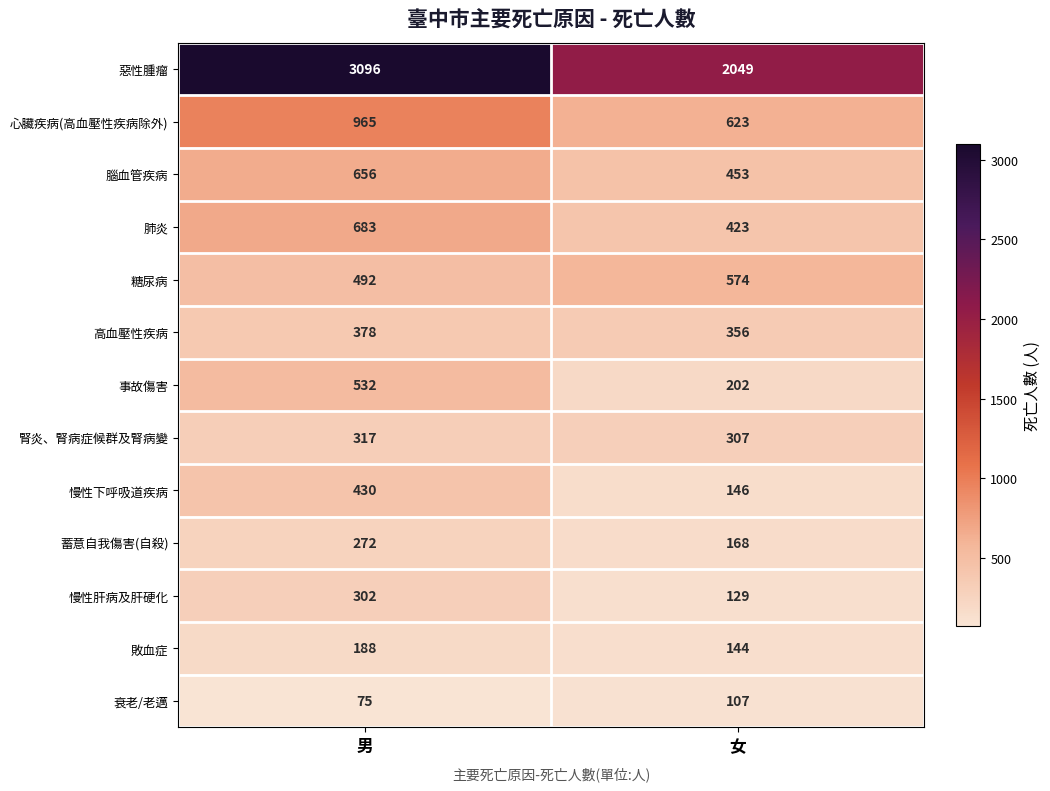

At how many categories does at least one series exceed 727?

2